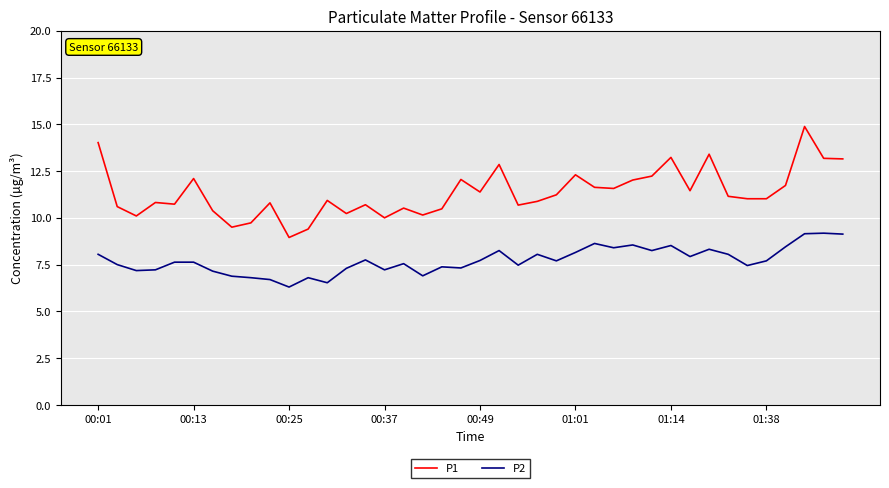

Which series has the widest spread of values?

P1